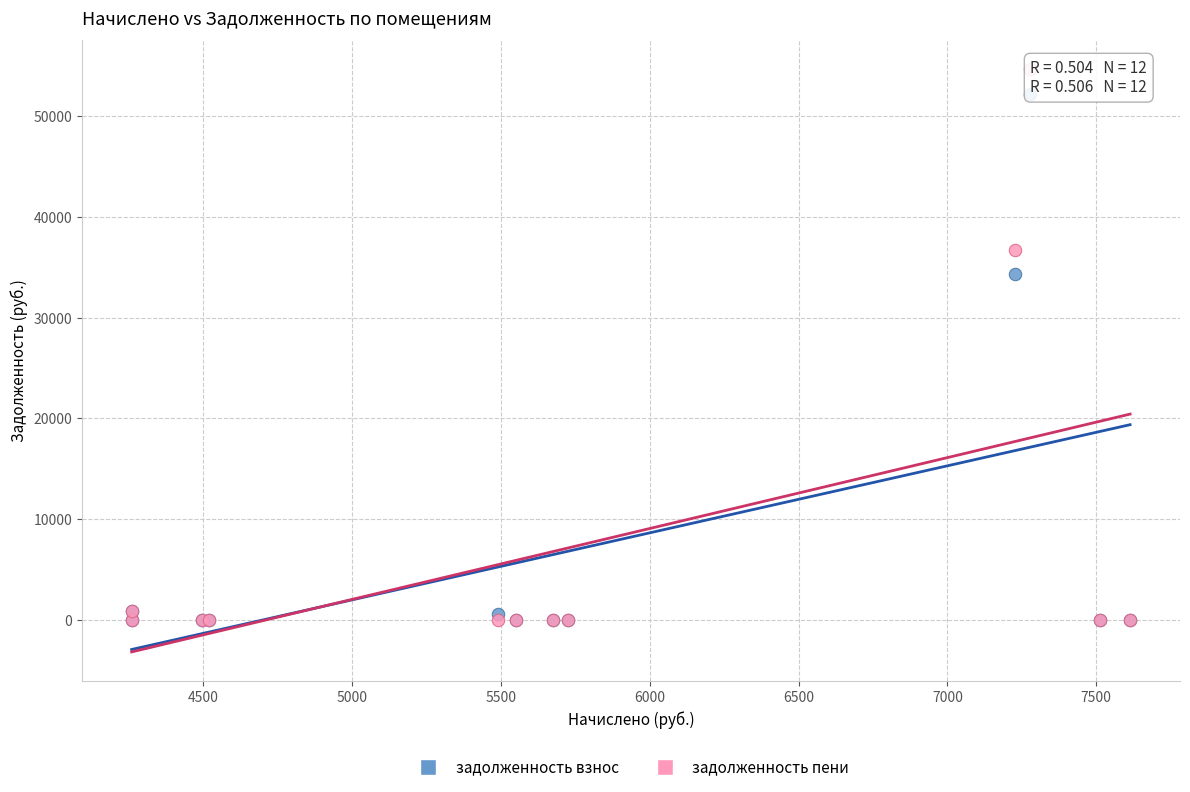

Across all series, what Y value is closest to 27306?

34275.5